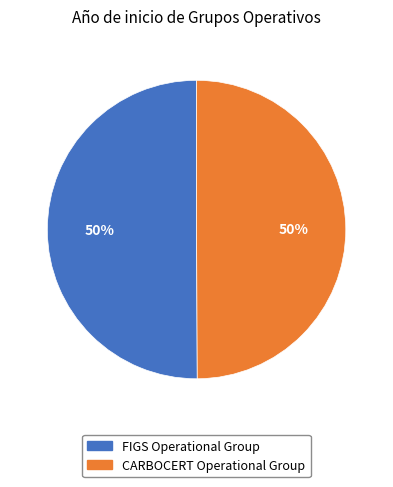

Is the sum of FIGS Operational Group and CARBOCERT Operational Group greater than half?

Yes